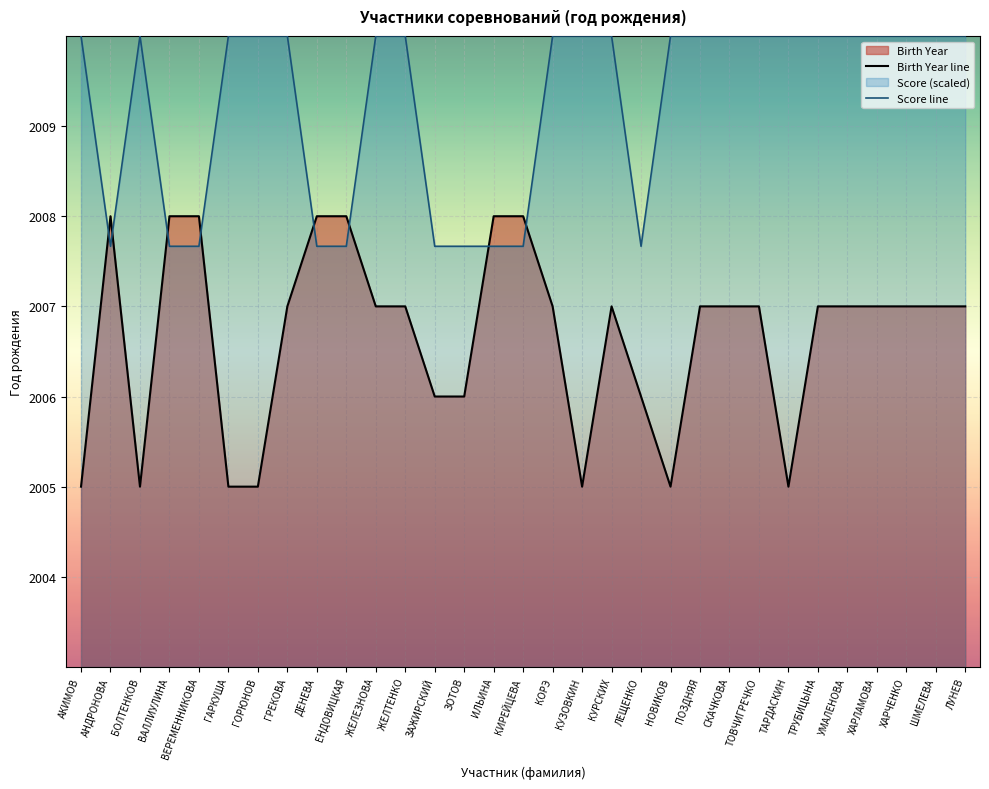

At how many categories does at least one series exceed 2009?

21